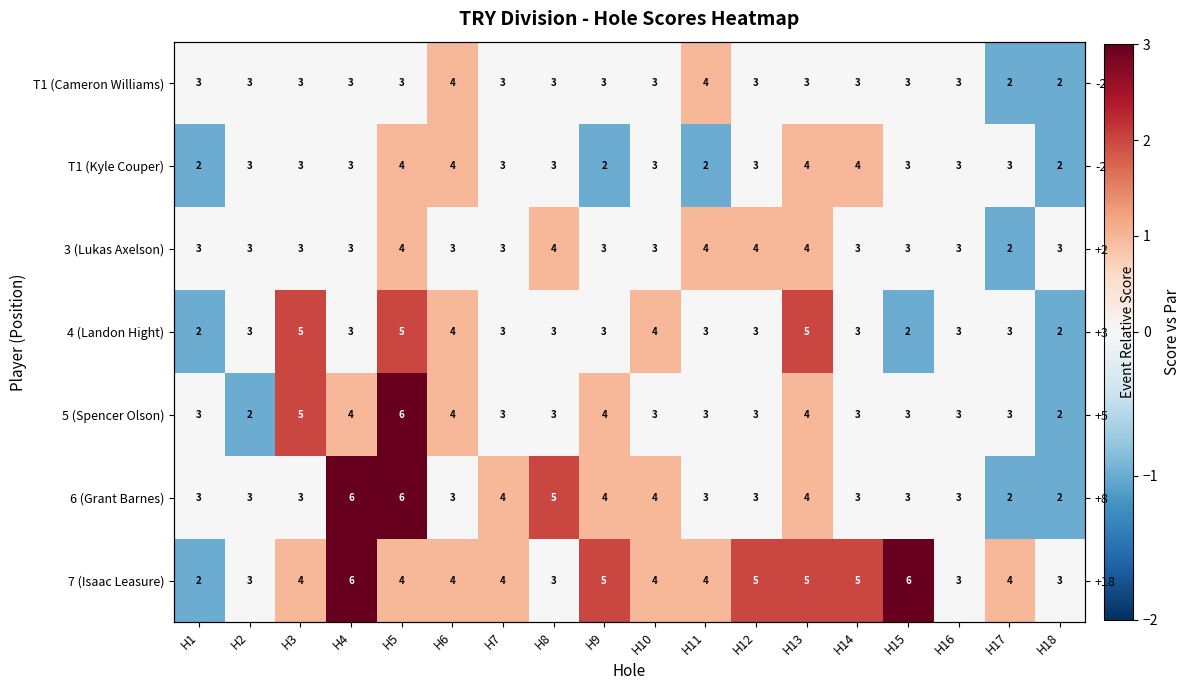

Is the value of 3 (Lukas Axelson) at H16 greater than the value of 4 (Landon Hight) at H9?

No